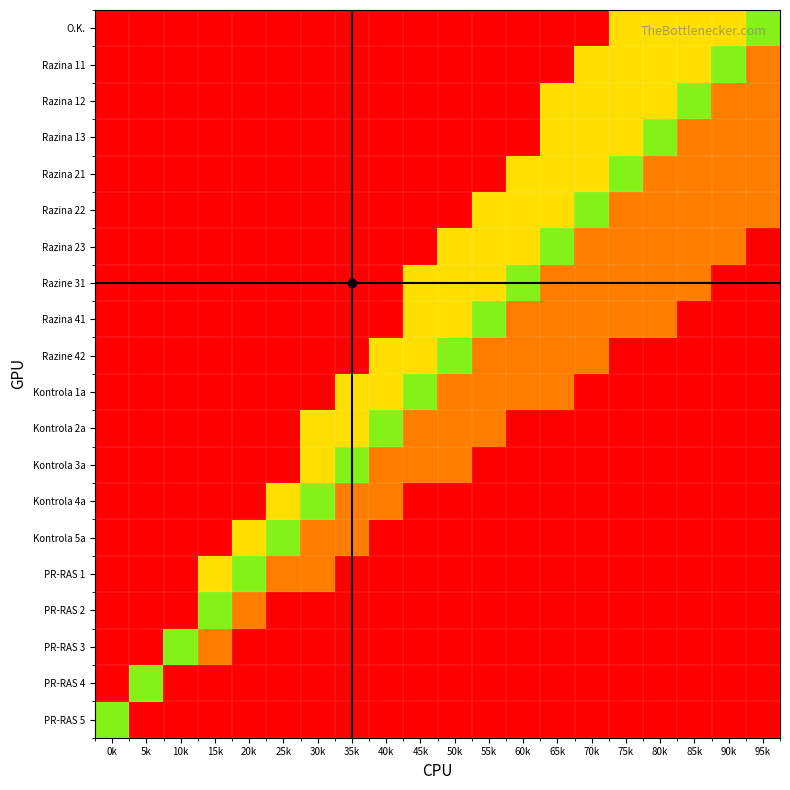

What is the spread (max minus min) of values at 5k?

1.0